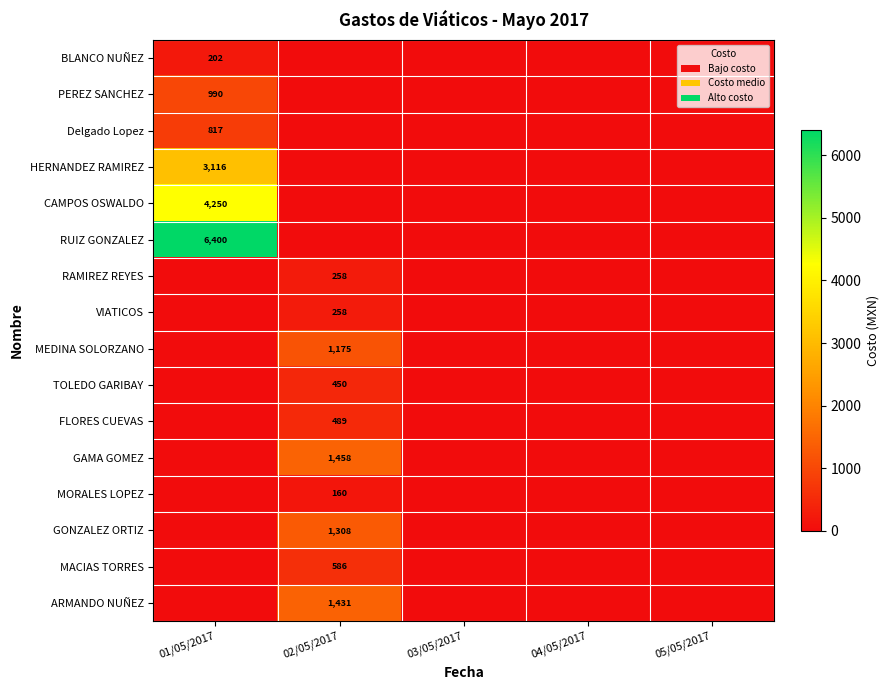

Is it true that BLANCO NUÑEZ equals 202 at 01/05/2017?

True